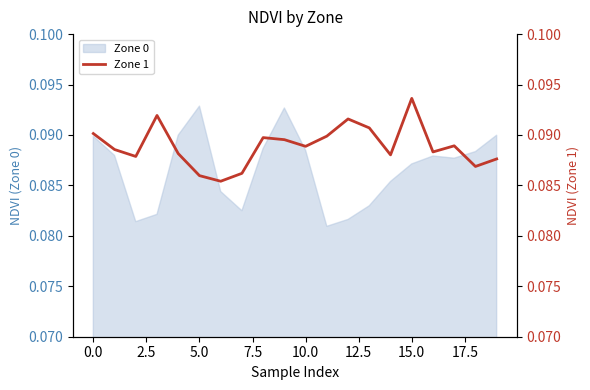

Reading right to left, transcribe all the data shown in this chart.

0.1	0.1	0.1	0.1	0.1	0.1	0.1	0.1	0.1	0.1	0.1	0.1	0.1	0.1	0.1	0.1	0.1	0.1	0.1	0.1